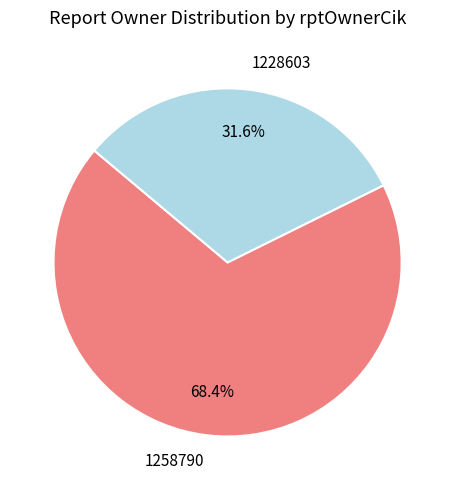

How many segments does this pie chart have?

2